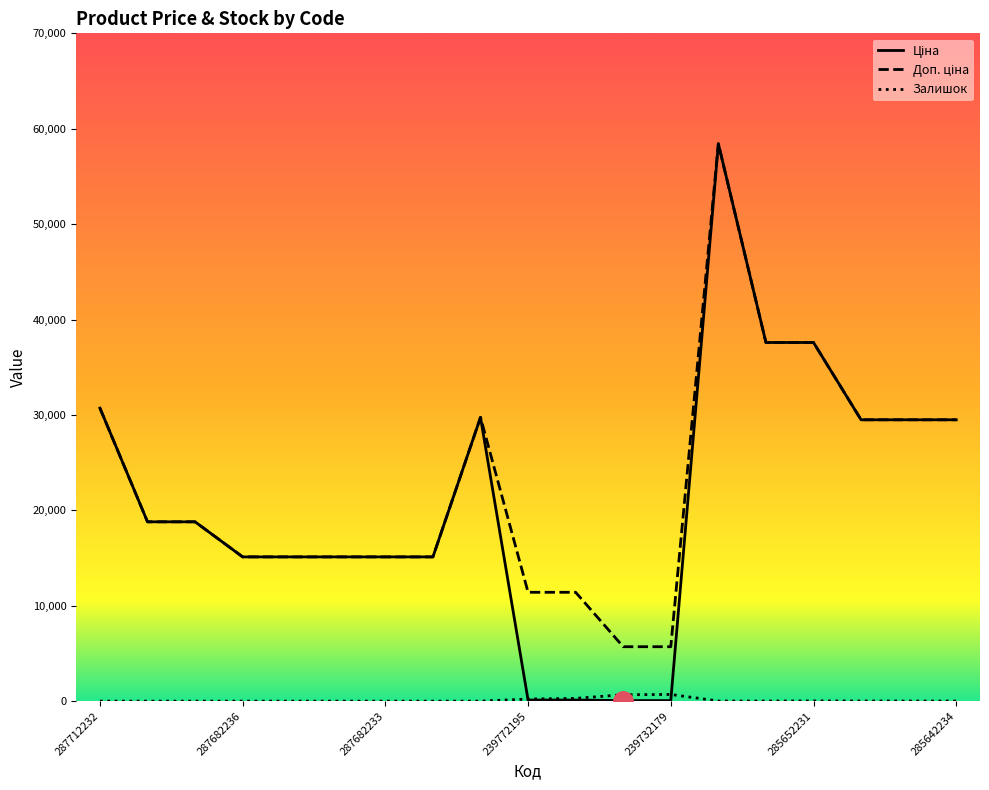

What is the maximum value shown in the chart?

58426.5